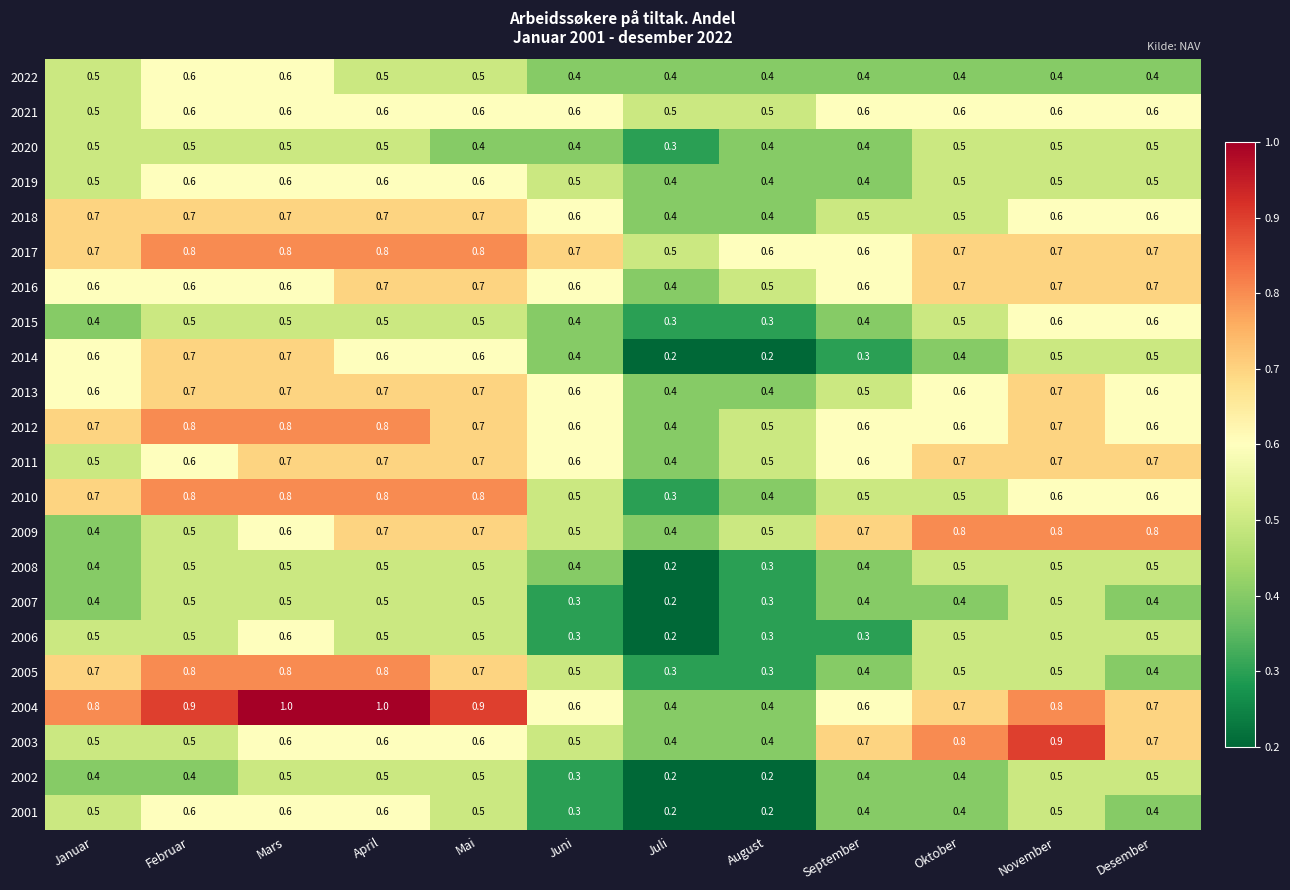

What is the spread (max minus min) of values at August?

0.4